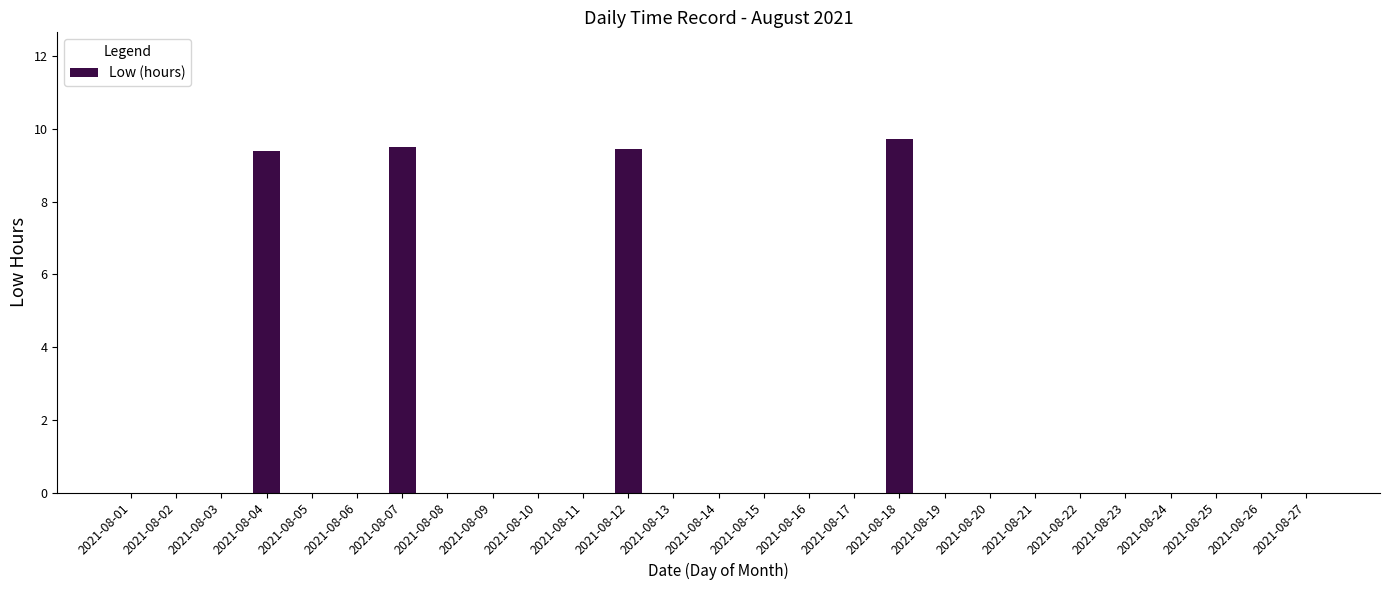

Which has a higher value, 2021-08-14 or 2021-08-12?

2021-08-12